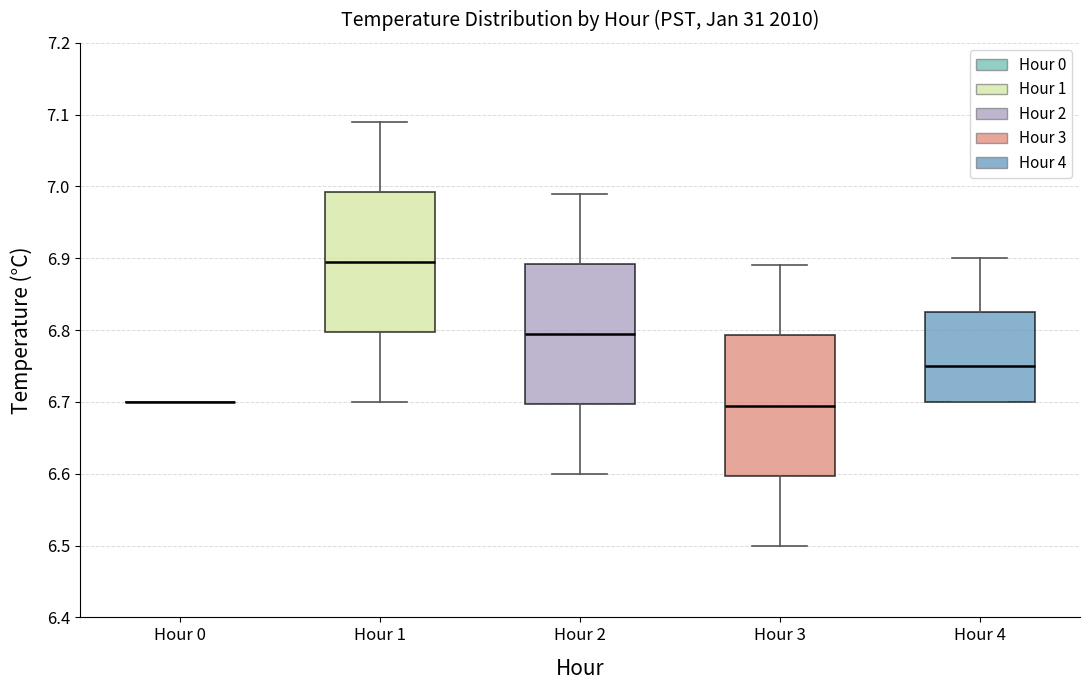

Where does the upper whisker of the box for Hour 1 end on the y-axis? The values are not printed on the chart, so give them approximately, as read against the axis.

7.09